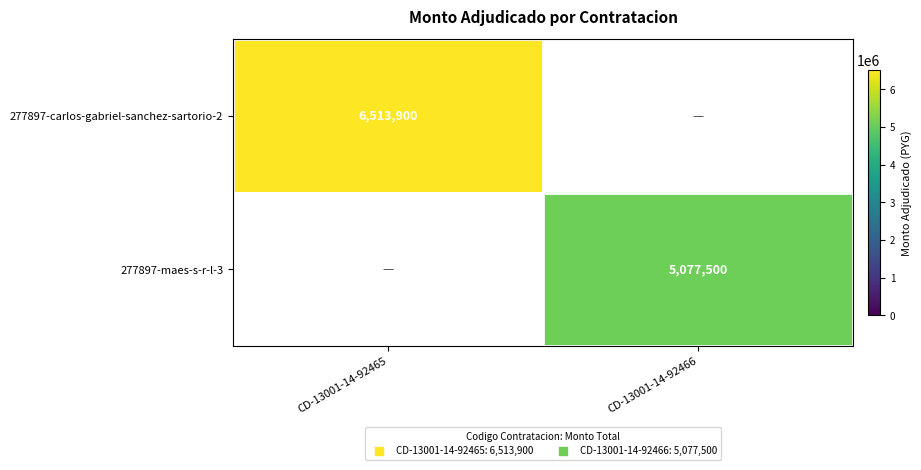

At CD-13001-14-92466, list the series in order from largest to smallest.

277897-maes-s-r-l-3, 277897-carlos-gabriel-sanchez-sartorio-2